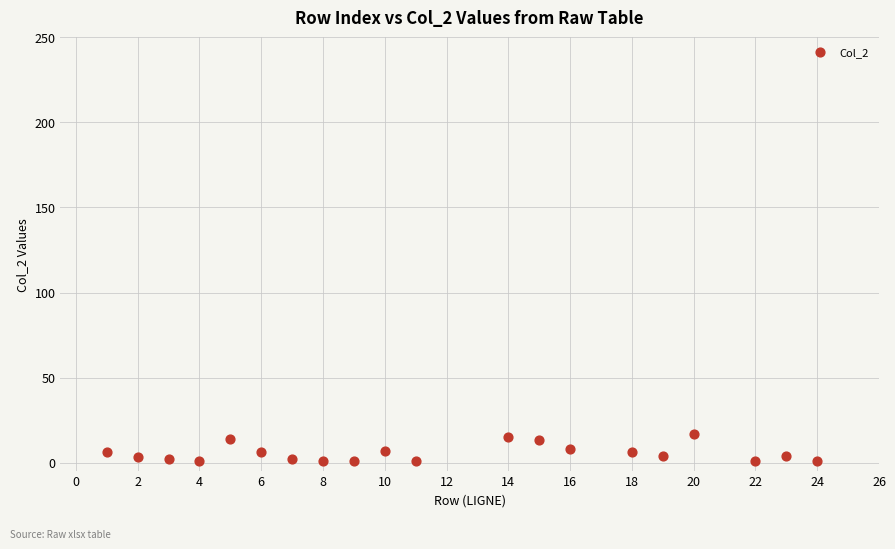

What is the range of Y values (max minus min)?

16